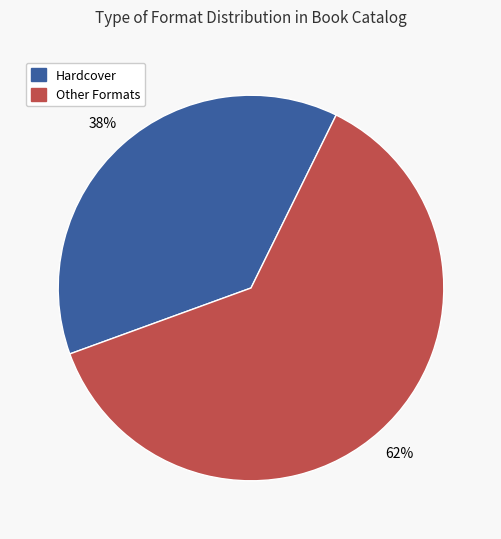

Is there a majority slice in this chart?

Yes